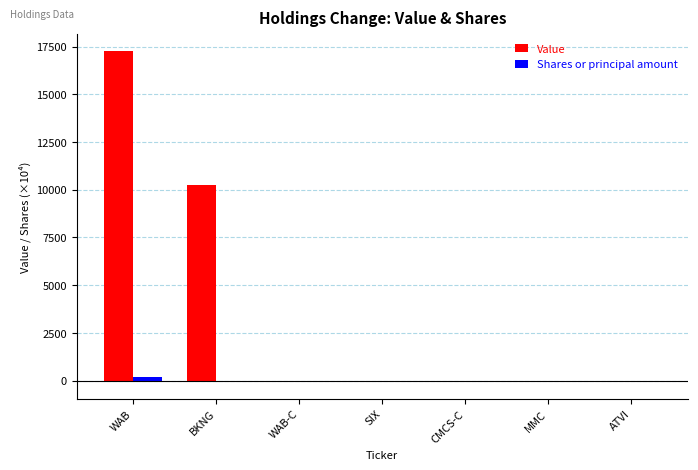

Are the bars grouped side by side (vs. stacked)?

Yes